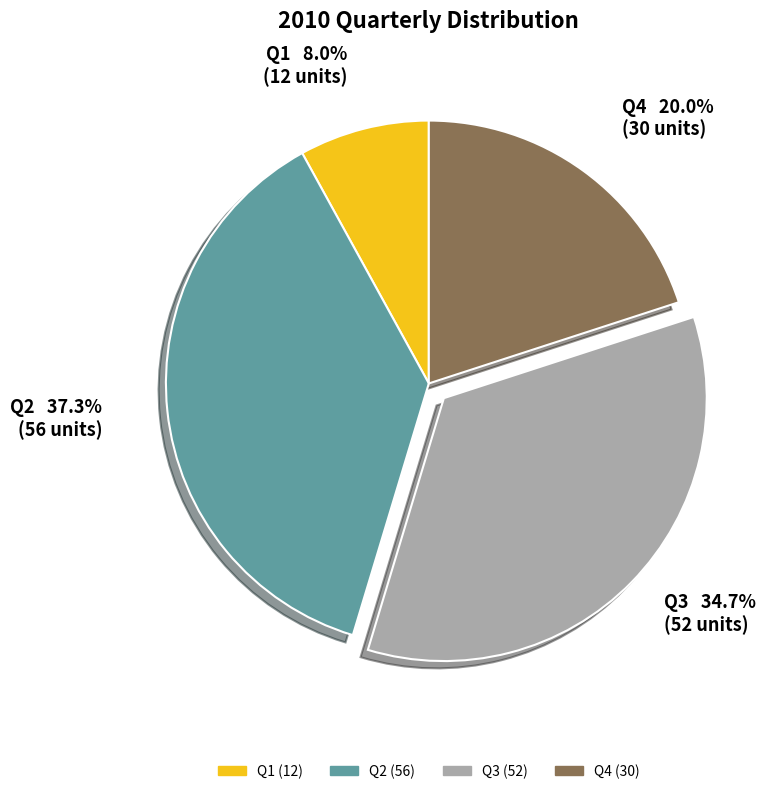

To the nearest percent, what is the difference between the largest and smallest slice percentages?

29%